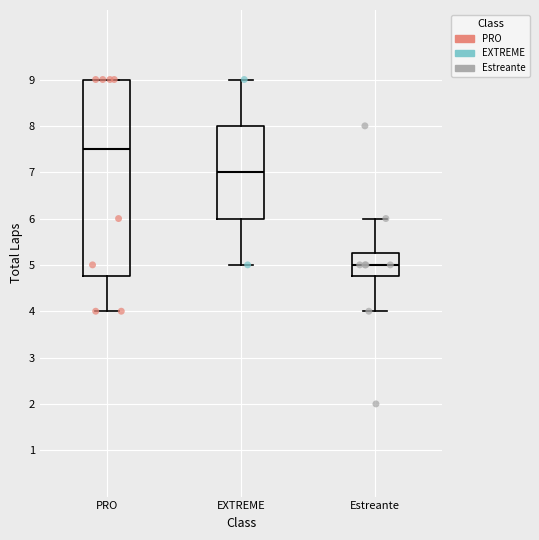

Where does the median line of the box for Estreante sit on the y-axis? The values are not printed on the chart, so give them approximately, as read against the axis.

5.0